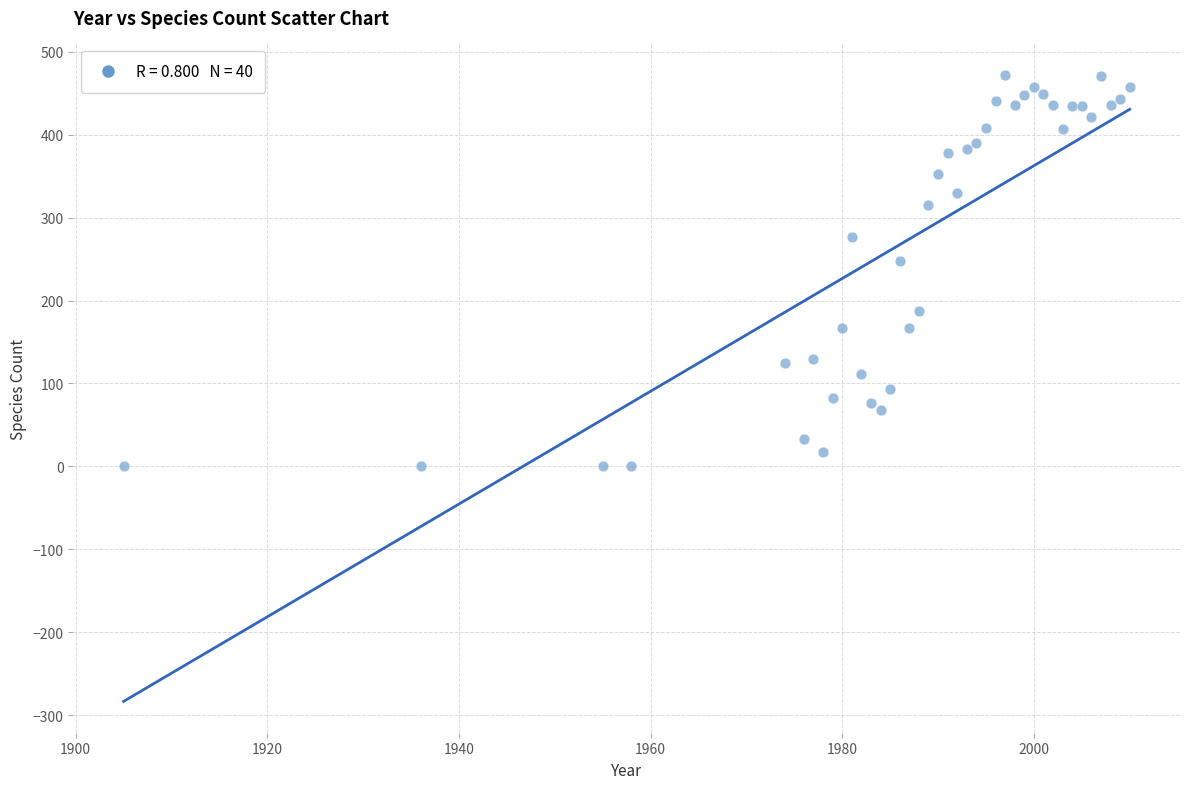

What Y value in the scatter plot is closest to 236?

248